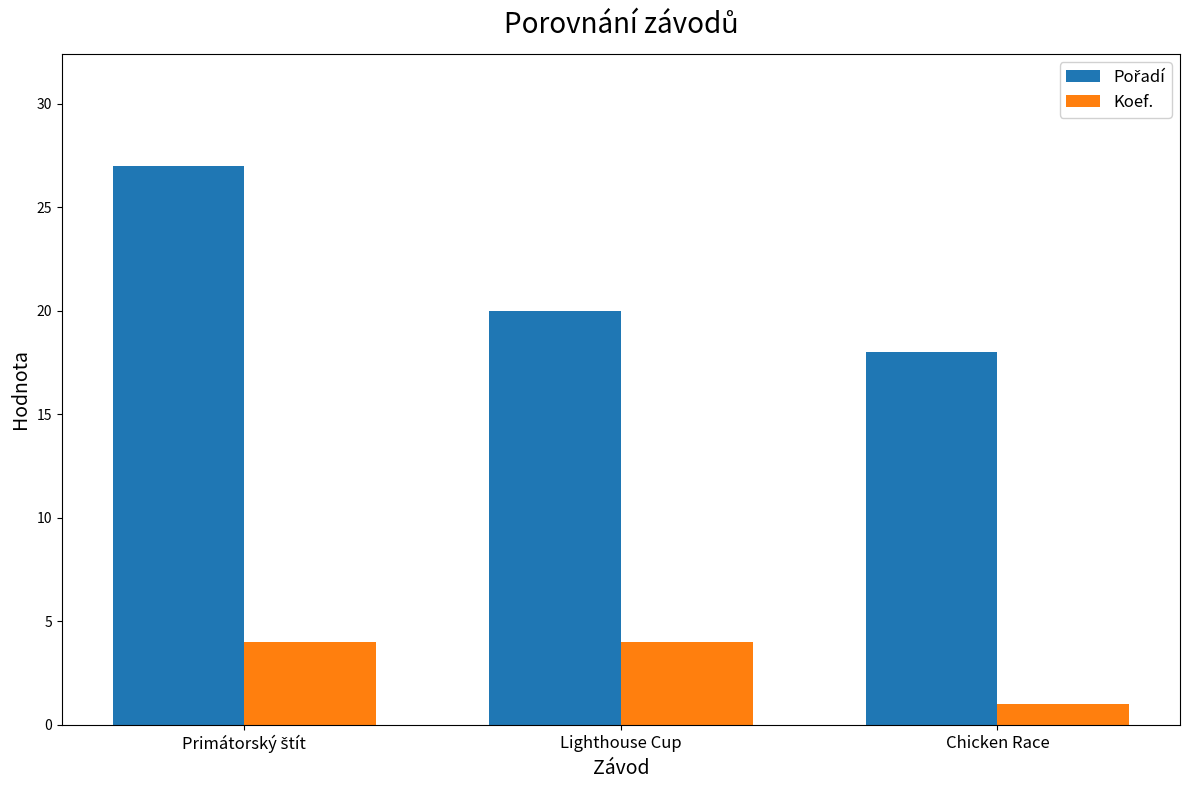

What is the minimum value shown in the chart?

1